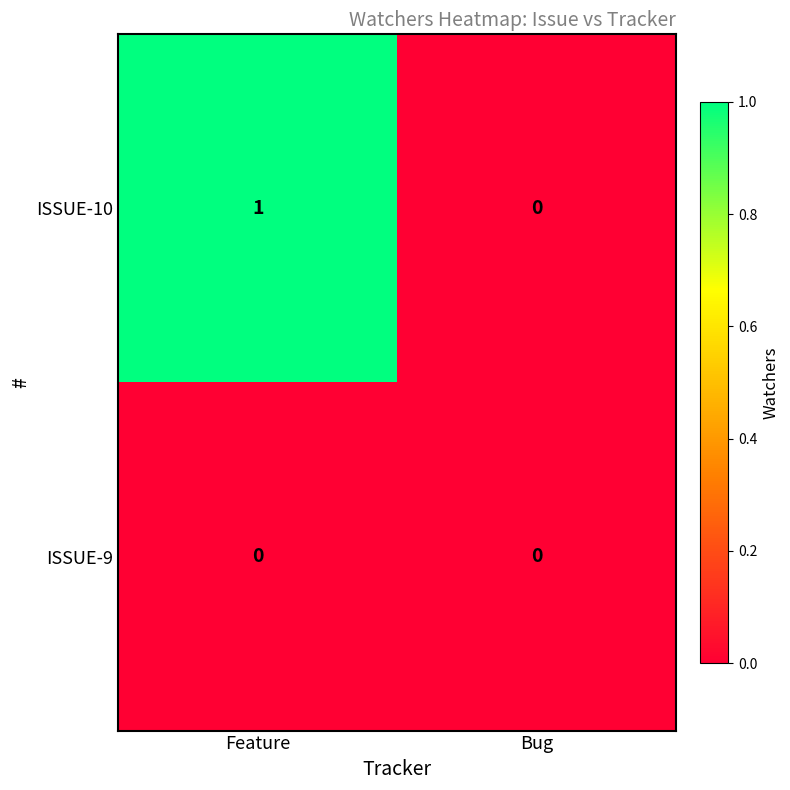

The value of ISSUE-10 at Feature is 1. True or false?

True